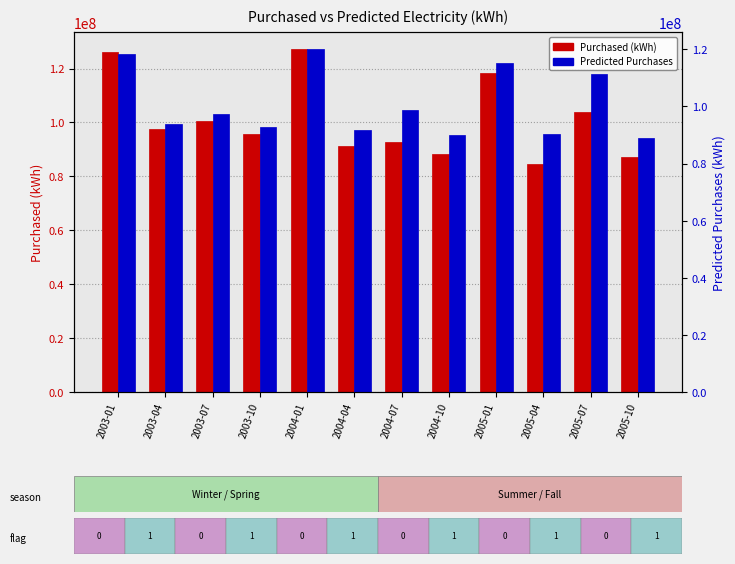

What is the difference between the maximum and minimum values in the Purchased (kWh) series?

42761500